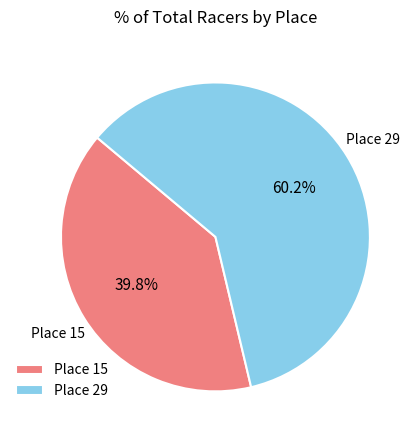

To the nearest percent, what percentage of the pie is Place 29?

60%